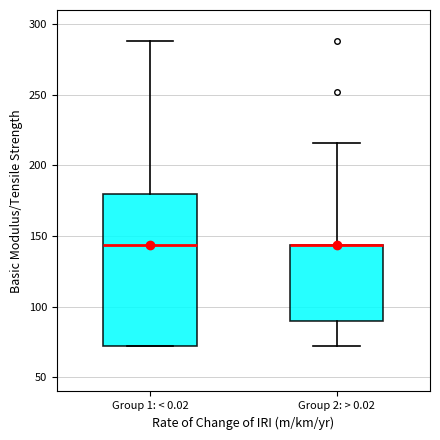

Reading left to right, read every box against the y-axis: the position of its median line, the range the box covers, and the ends of its whiskers. The values are not printed on the chart, so give them approximately, as read against the axis.

Group 1: < 0.02: median 145, box 70 to 180, whiskers 70 to 290
Group 2: > 0.02: median 145 (drawn on the box's upper edge), box 90 to 145, whiskers 70 to 215